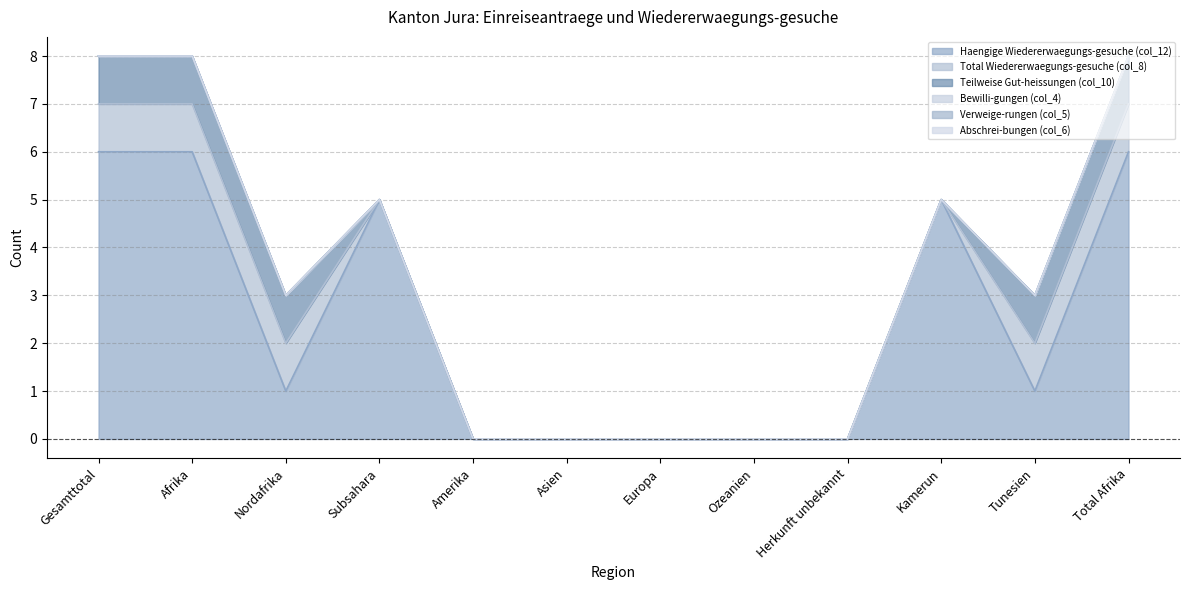

Reading left to right, extract all data points from this chart.

Haengige Wiedererwaegungs-gesuche (col_12): Gesamttotal=6	Afrika=6	Nordafrika=1	Subsahara=5	Amerika=0	Asien=0	Europa=0	Ozeanien=0	Herkunft unbekannt=0	Kamerun=5	Tunesien=1	Total Afrika=6
Total Wiedererwaegungs-gesuche (col_8): Gesamttotal=1	Afrika=1	Nordafrika=1	Subsahara=0	Amerika=0	Asien=0	Europa=0	Ozeanien=0	Herkunft unbekannt=0	Kamerun=0	Tunesien=1	Total Afrika=1
Teilweise Gut-heissungen (col_10): Gesamttotal=1	Afrika=1	Nordafrika=1	Subsahara=0	Amerika=0	Asien=0	Europa=0	Ozeanien=0	Herkunft unbekannt=0	Kamerun=0	Tunesien=1	Total Afrika=1
Bewilli-gungen (col_4): Gesamttotal=0	Afrika=0	Nordafrika=0	Subsahara=0	Amerika=0	Asien=0	Europa=0	Ozeanien=0	Herkunft unbekannt=0	Kamerun=0	Tunesien=0	Total Afrika=0
Verweige-rungen (col_5): Gesamttotal=0	Afrika=0	Nordafrika=0	Subsahara=0	Amerika=0	Asien=0	Europa=0	Ozeanien=0	Herkunft unbekannt=0	Kamerun=0	Tunesien=0	Total Afrika=0
Abschrei-bungen (col_6): Gesamttotal=0	Afrika=0	Nordafrika=0	Subsahara=0	Amerika=0	Asien=0	Europa=0	Ozeanien=0	Herkunft unbekannt=0	Kamerun=0	Tunesien=0	Total Afrika=0